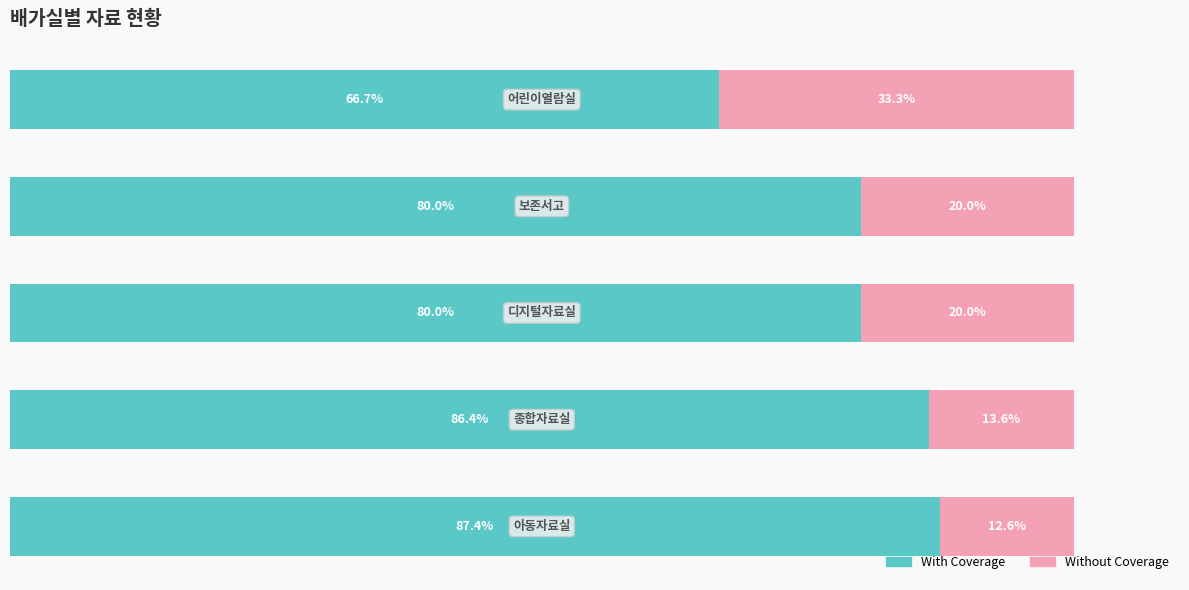

What is the difference between the second highest and second lowest values in the With Coverage series?

6.4